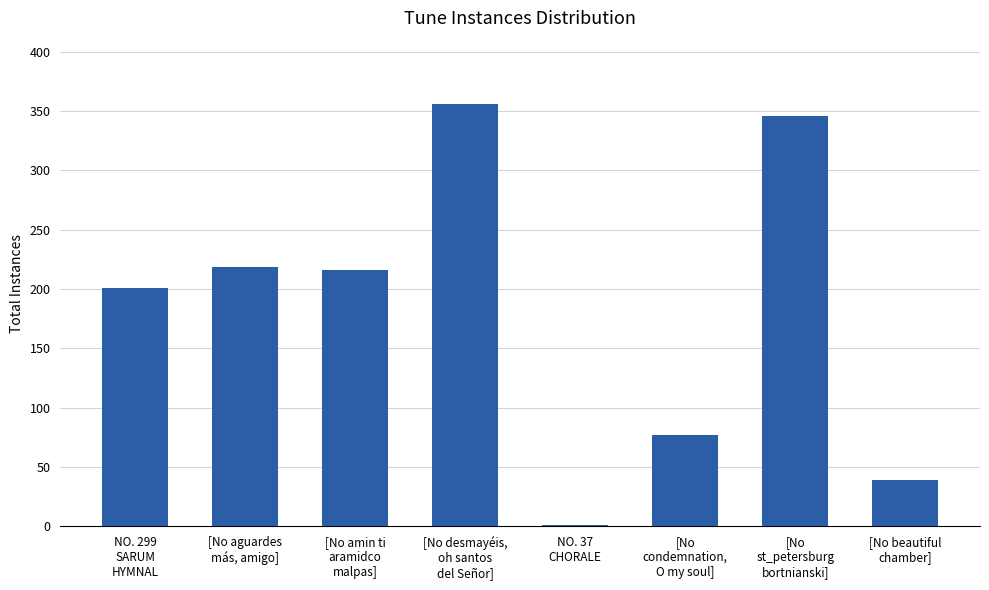

What is the sum of all values?

1455